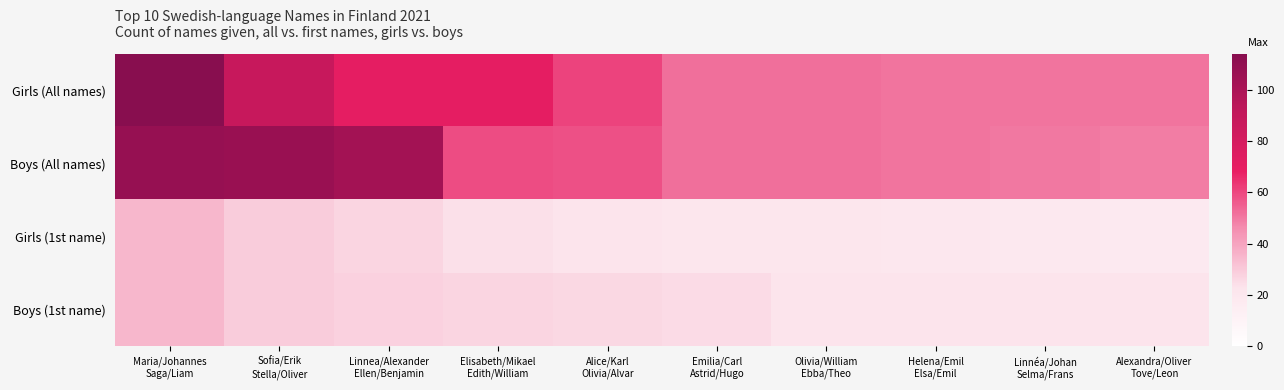

What is the maximum value shown in the chart?

114